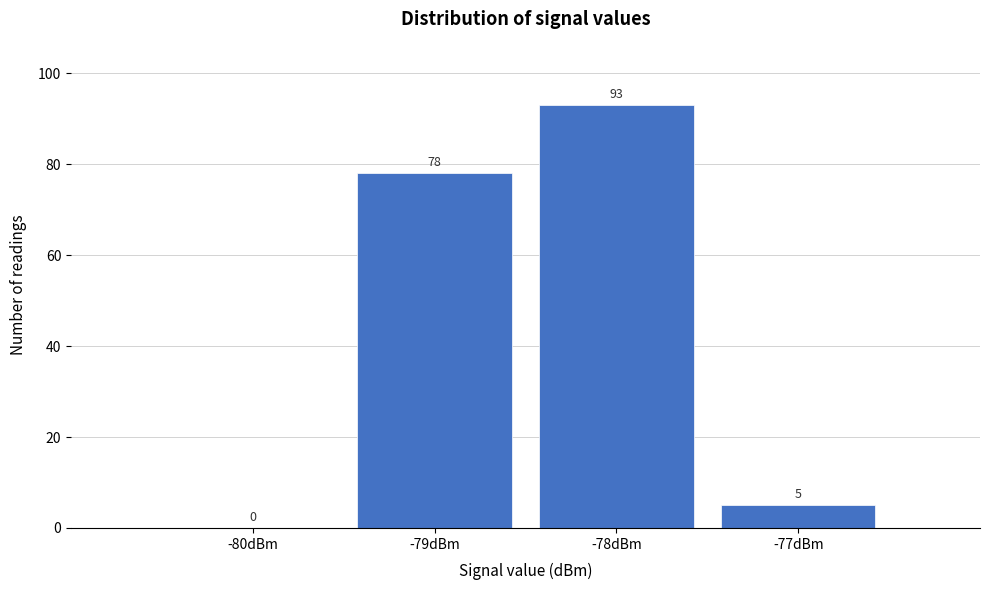

Reading left to right, extract all data points from this chart.

-80dBm=0	-79dBm=78	-78dBm=93	-77dBm=5